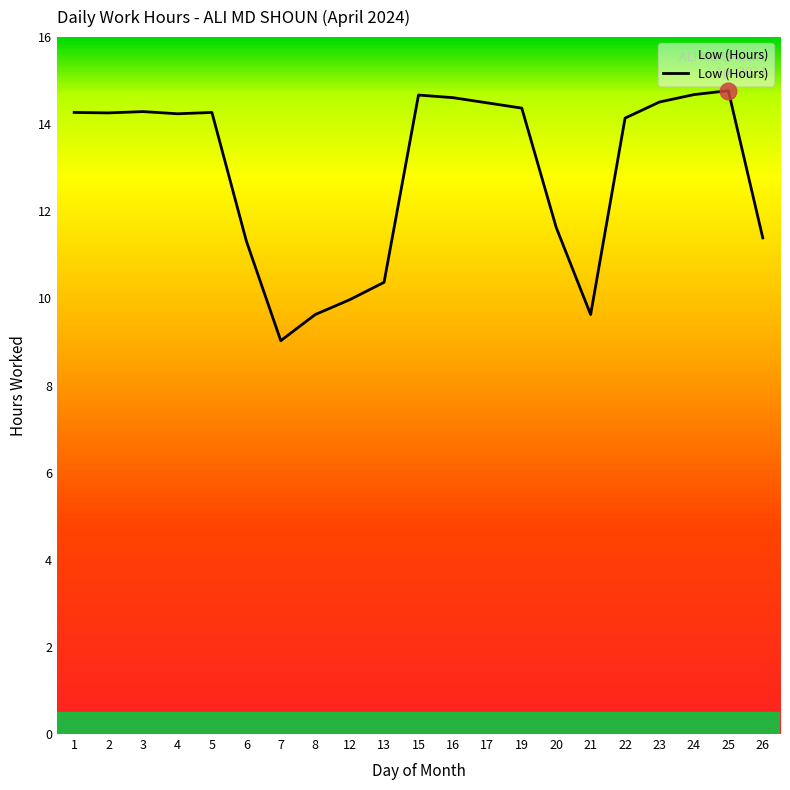

What is the maximum value shown in the chart?

14.8